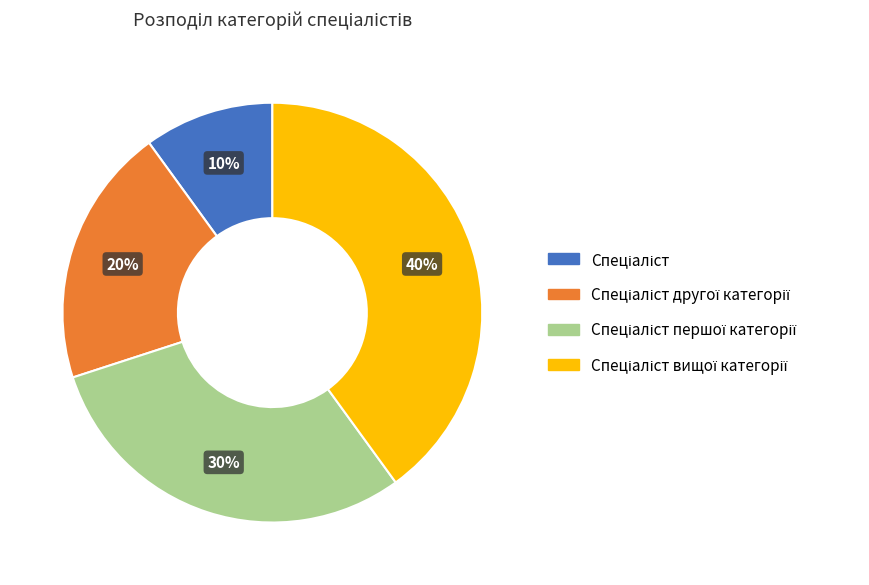

Does any single category account for the majority?

No